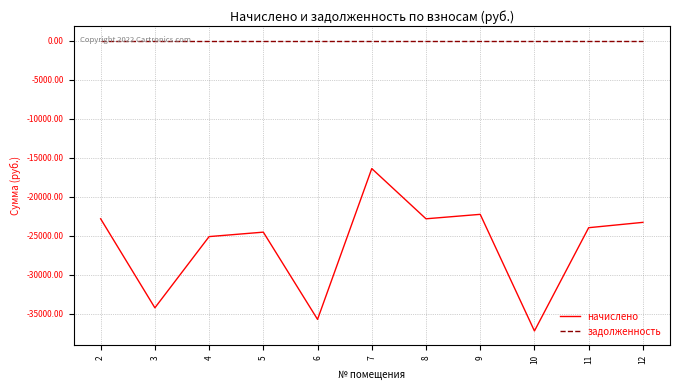

At 6, list the series in order from smallest to largest.

начислено, задолженность